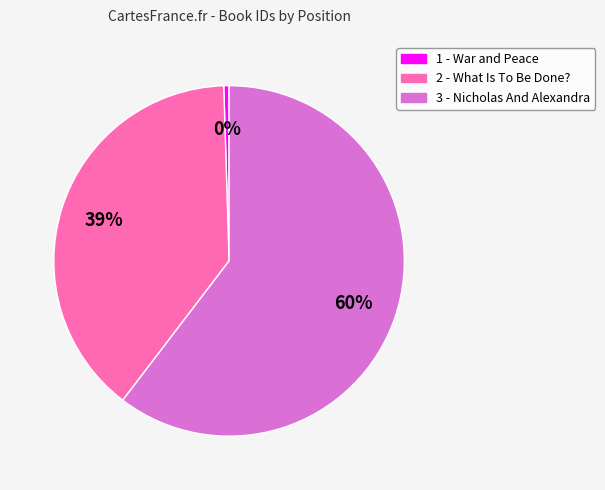

Do 3 - Nicholas And Alexandra and 1 - War and Peace together represent more than half of the pie?

Yes